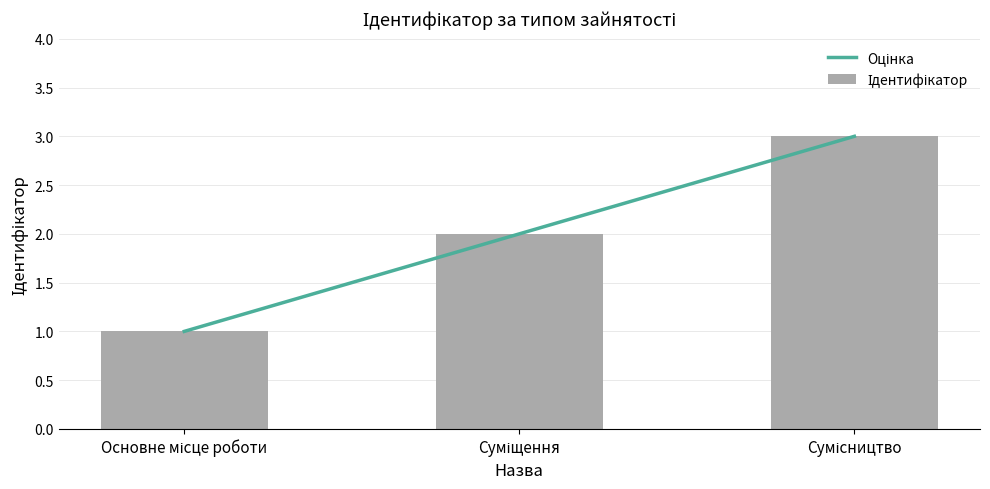

Which series has the largest total across all categories?

Оцінка